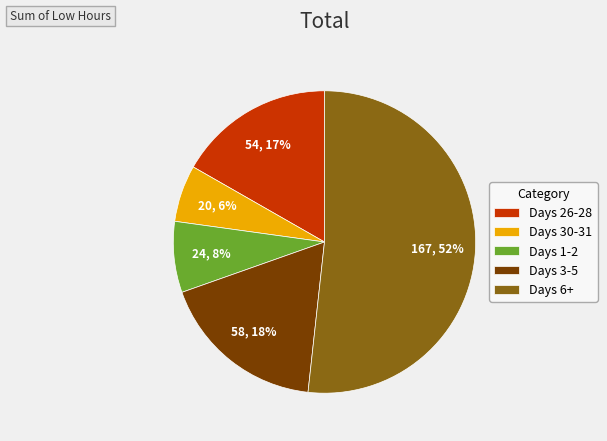

True or false: Days 30-31 accounts for 6% of the total.

True